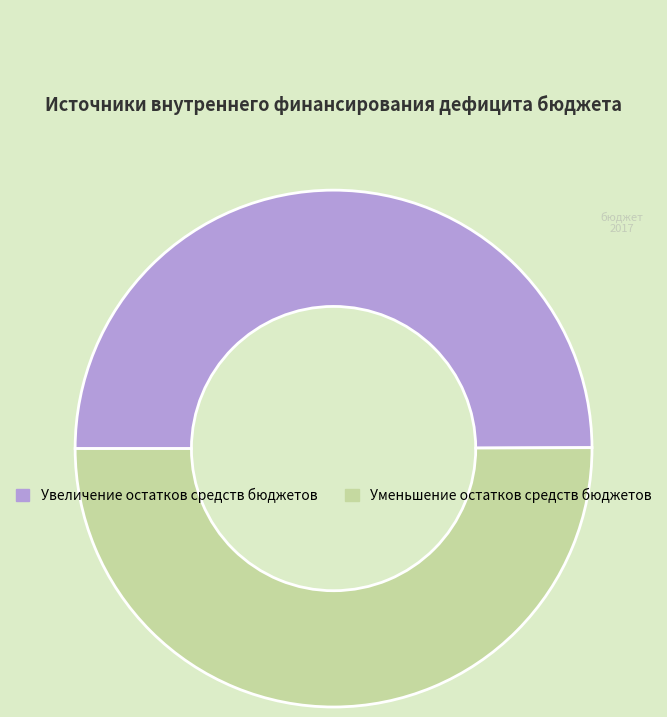

The Уменьшение остатков средств бюджетов slice represents 50% of the pie. True or false?

True